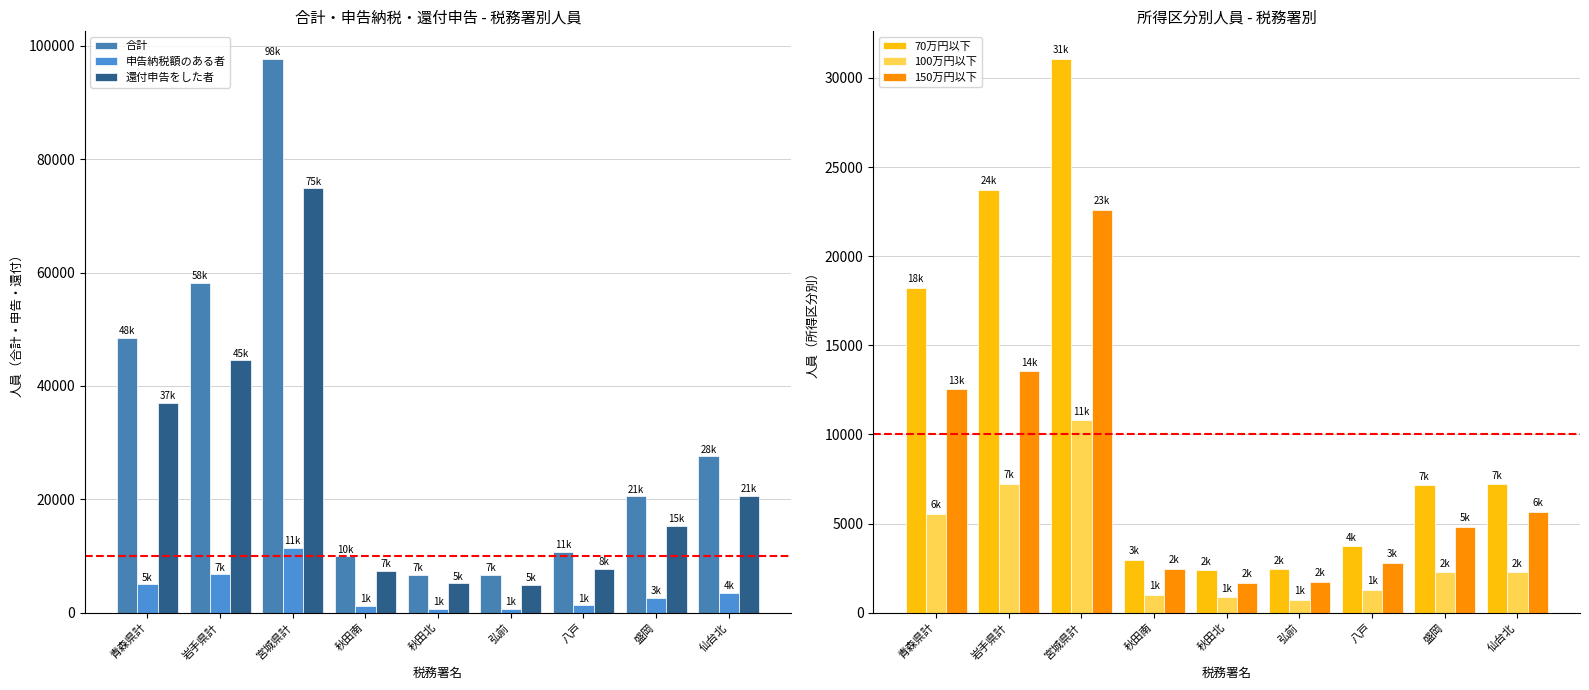

What are all the series names shown in the legend?

合計, 申告納税額のある者, 還付申告をした者, 70万円以下, 100万円以下, 150万円以下